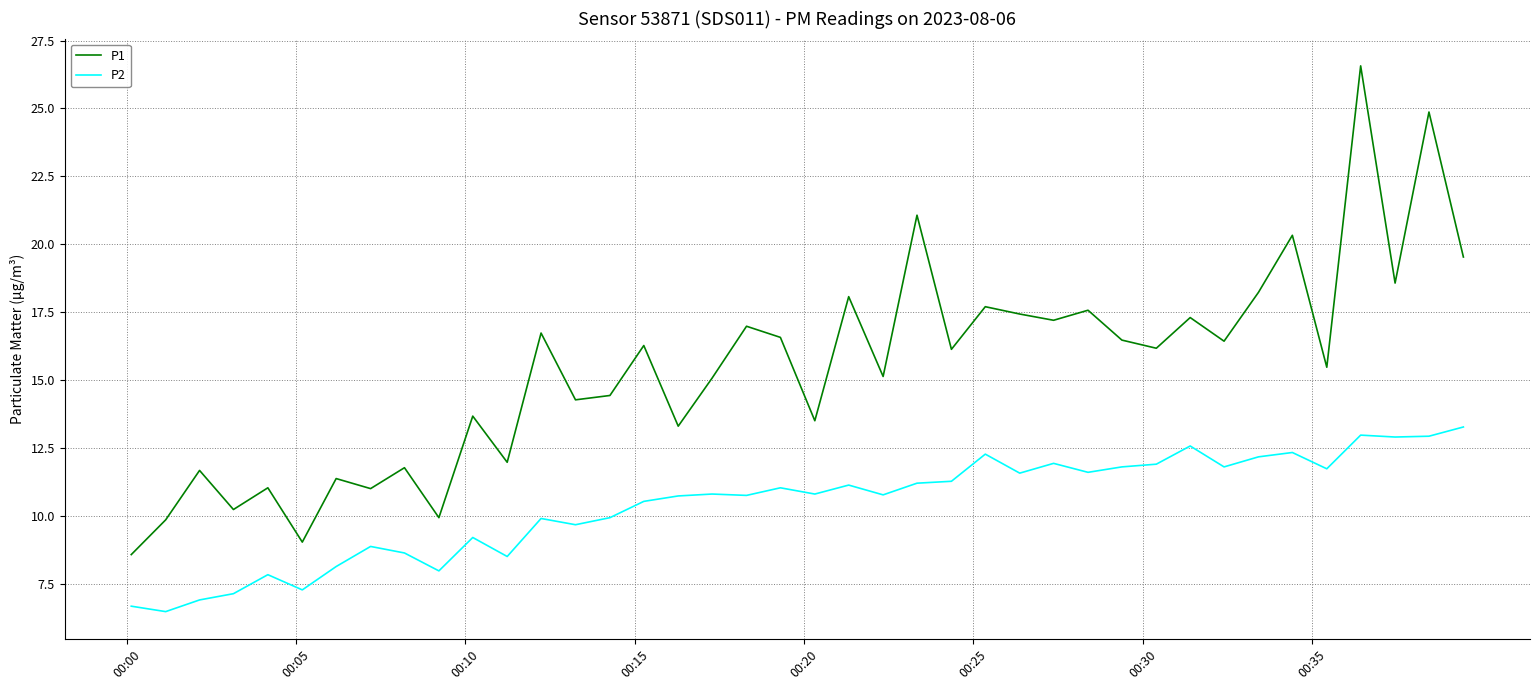

What is the difference between the maximum and minimum values in the P2 series?

6.8